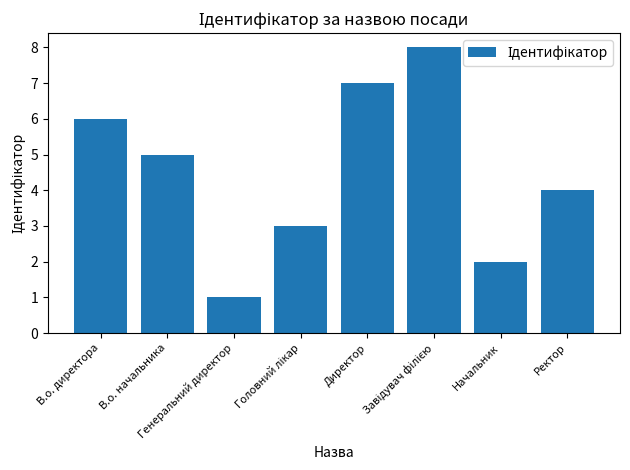

Reading left to right, list all the values displayed in this chart.

6	5	1	3	7	8	2	4